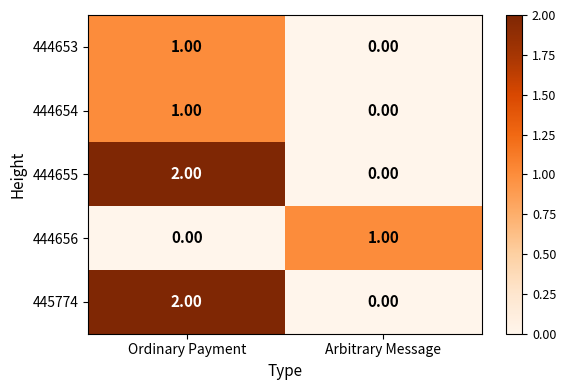

At which category is the sum across all series the highest?

Ordinary Payment